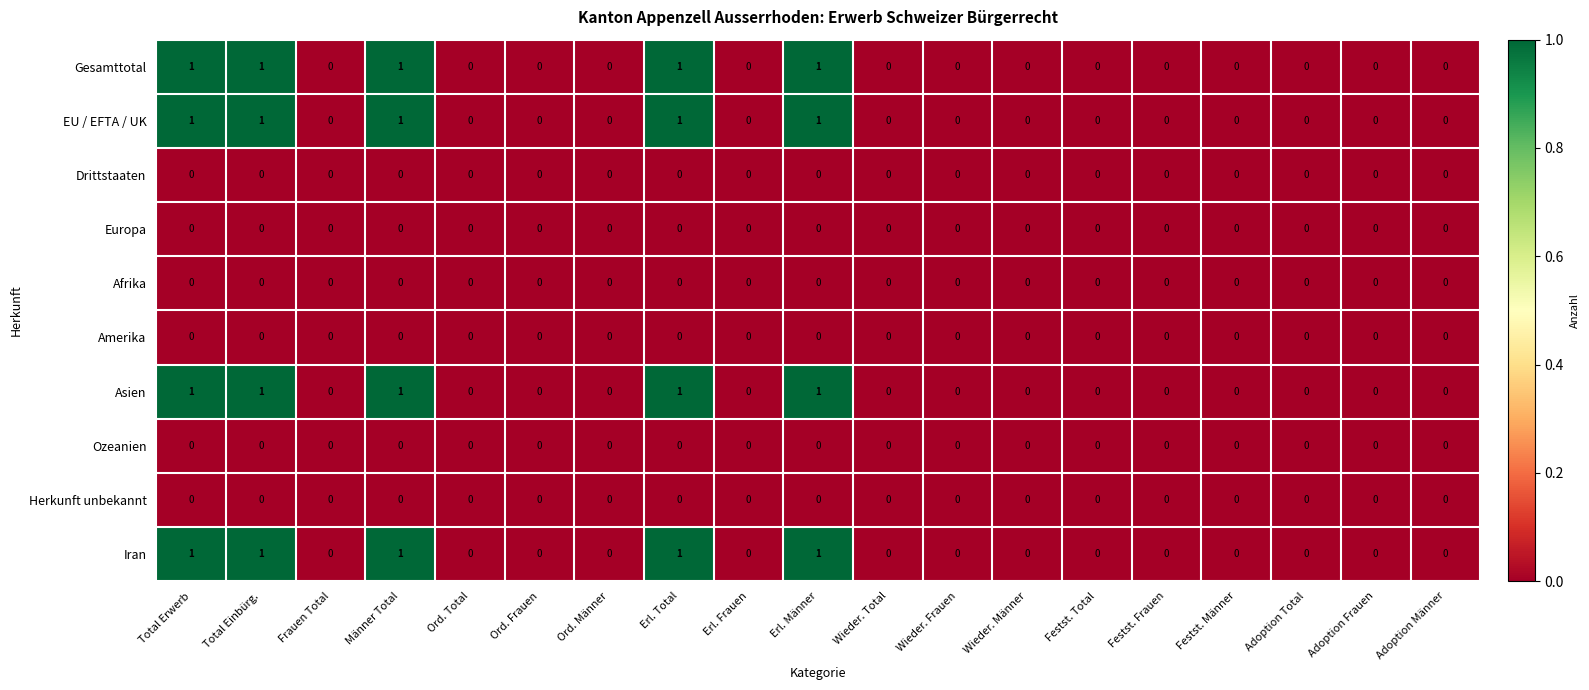

What is the sum of all EU / EFTA / UK values?

5